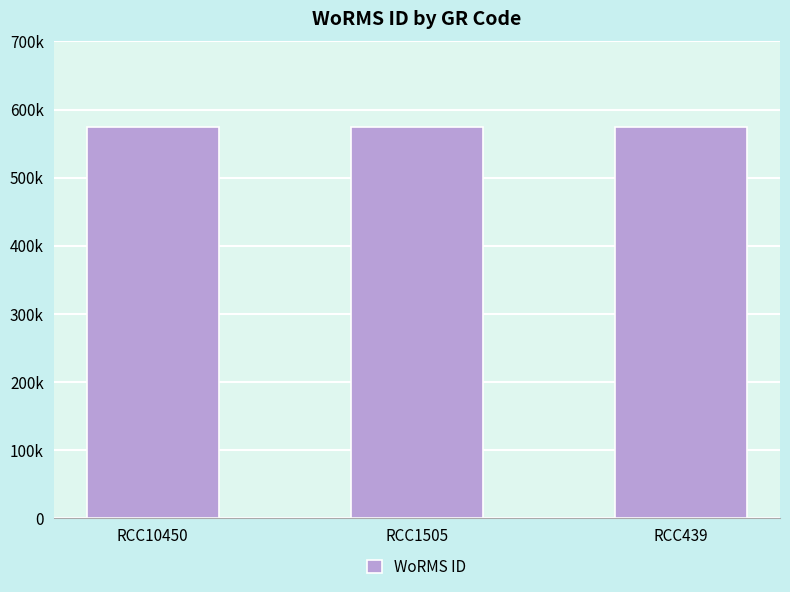

List the labels in order of value, largest first.

RCC10450, RCC1505, RCC439